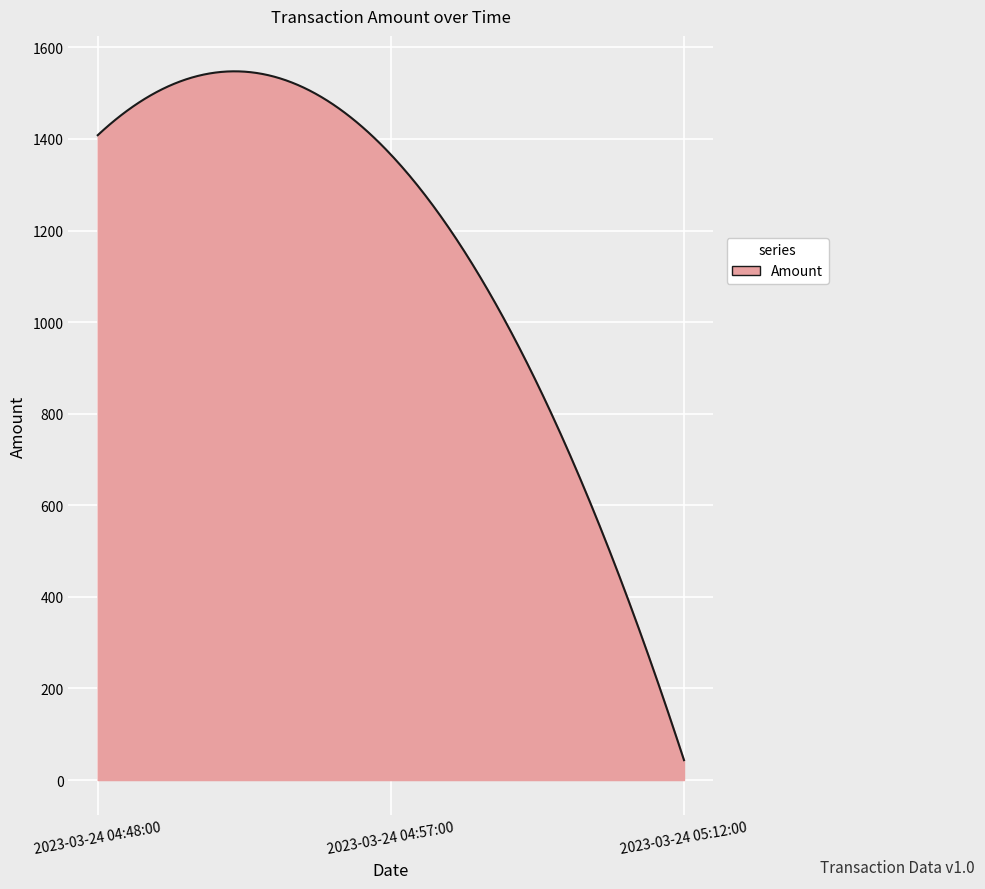

What is the minimum value shown in the chart?

43.4